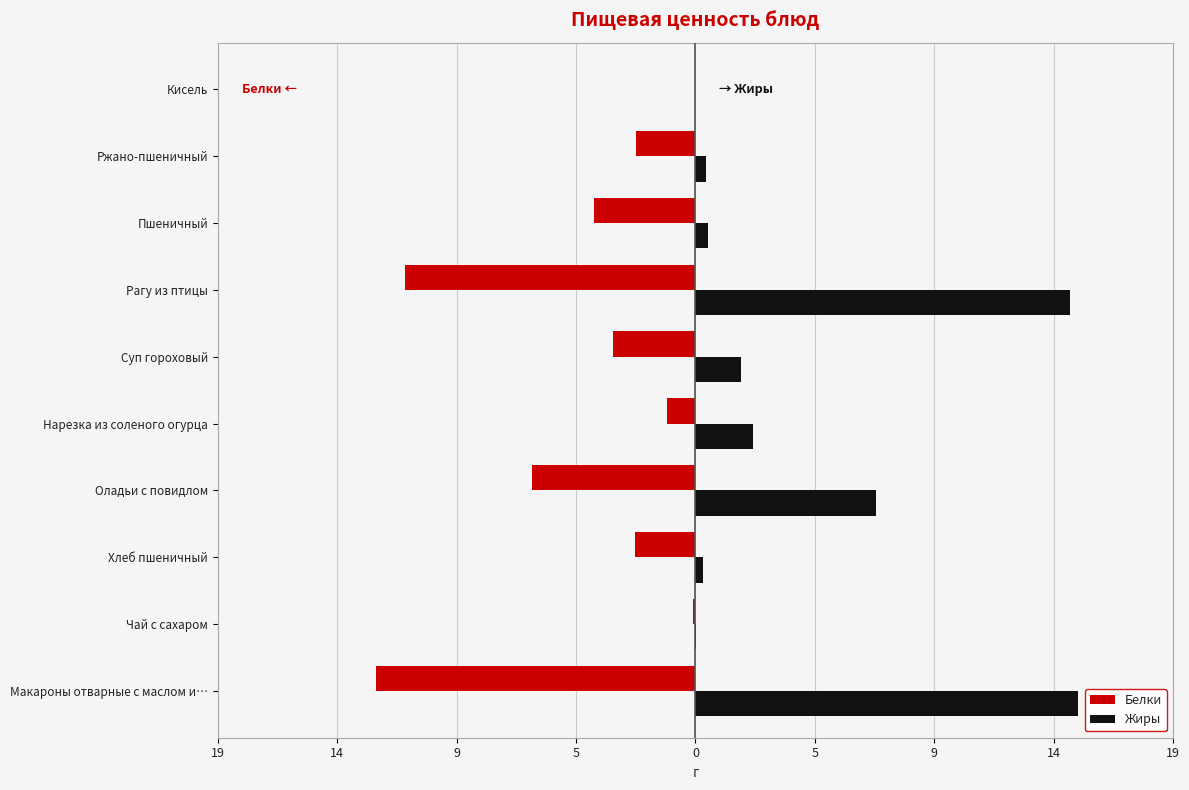

What are all the series names shown in the legend?

Белки, Жиры